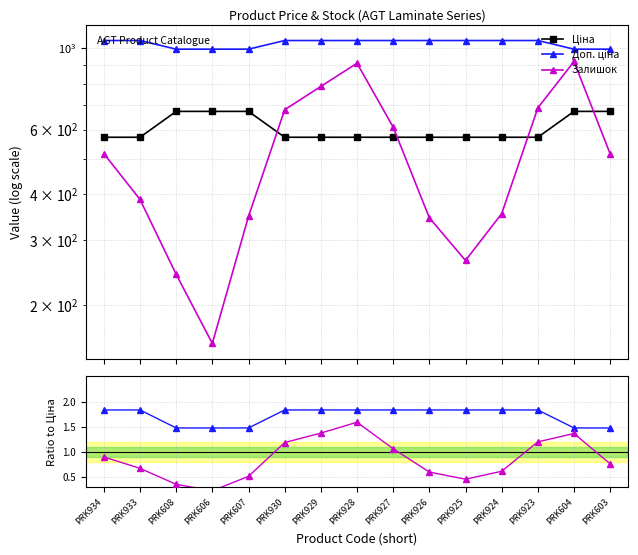

True or false: Доп. ціна and Залишок cross at least once.

False